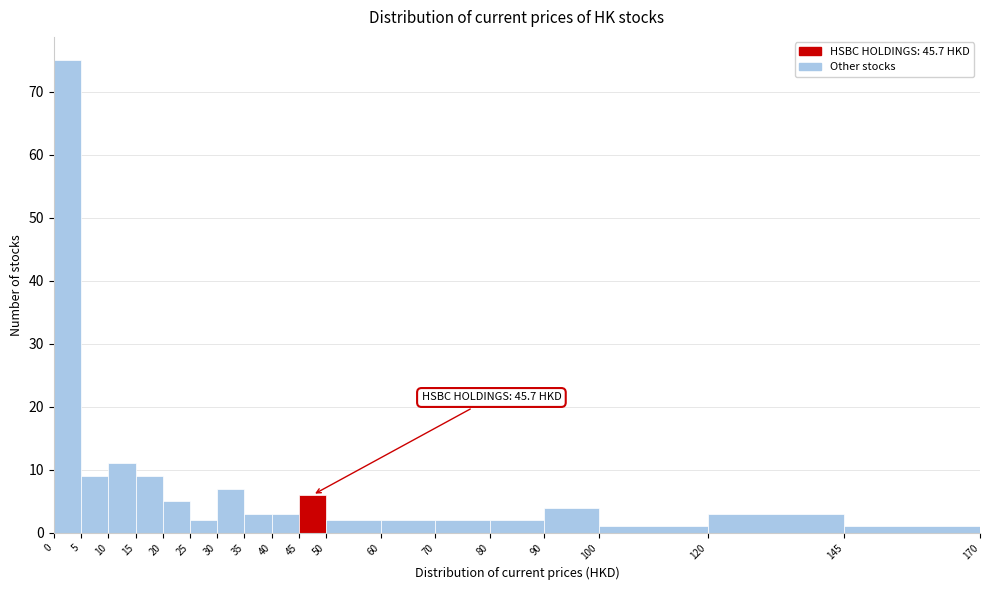

Which range on the x-axis has the tallest bar?

0 to 5